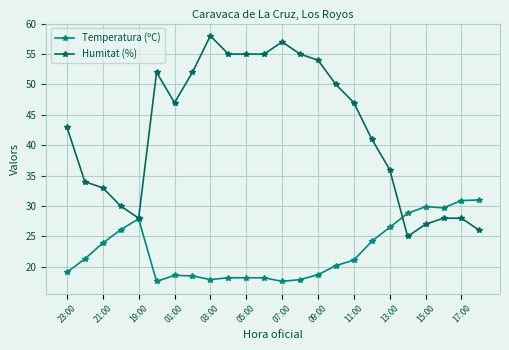

What is the value of the Humitat (%) point at the 18th from the left?

41.0